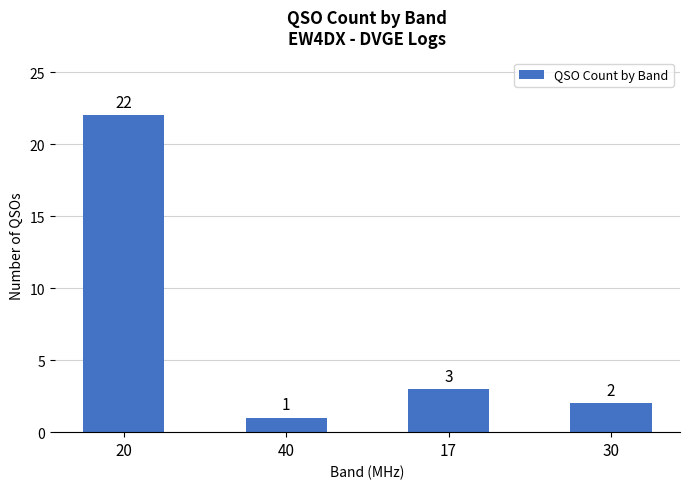

At which category does the chart reach its peak across all series?

20